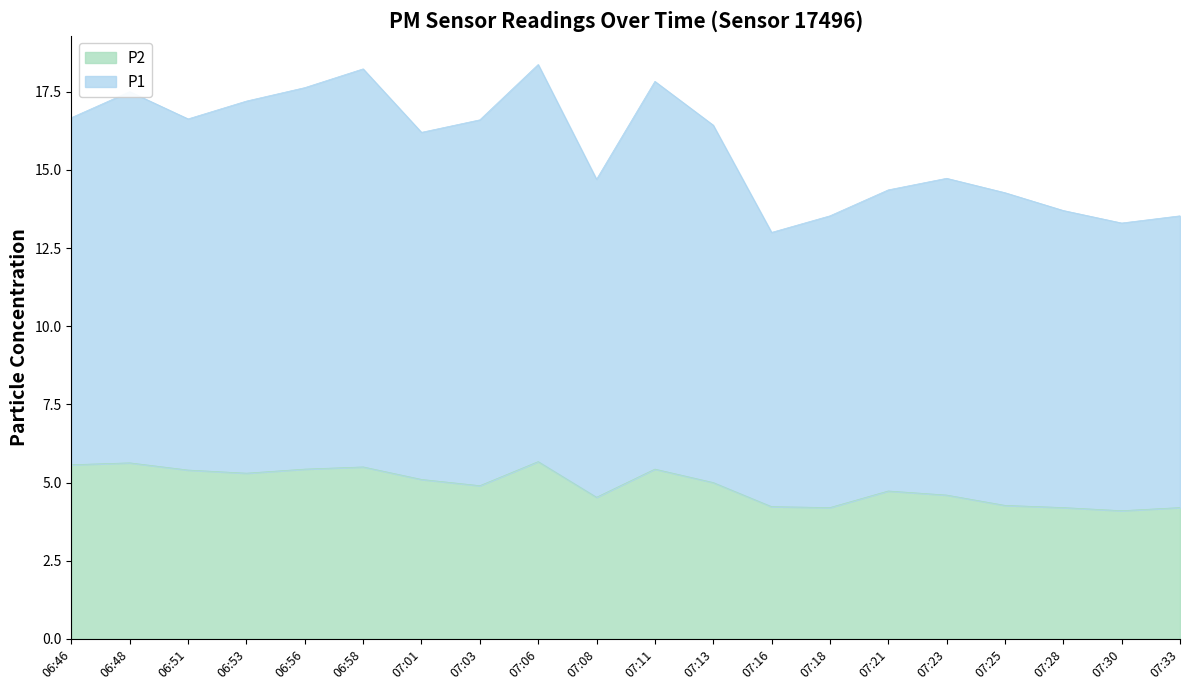

True or false: P2 has a value of 8.6 at 07:06.

False